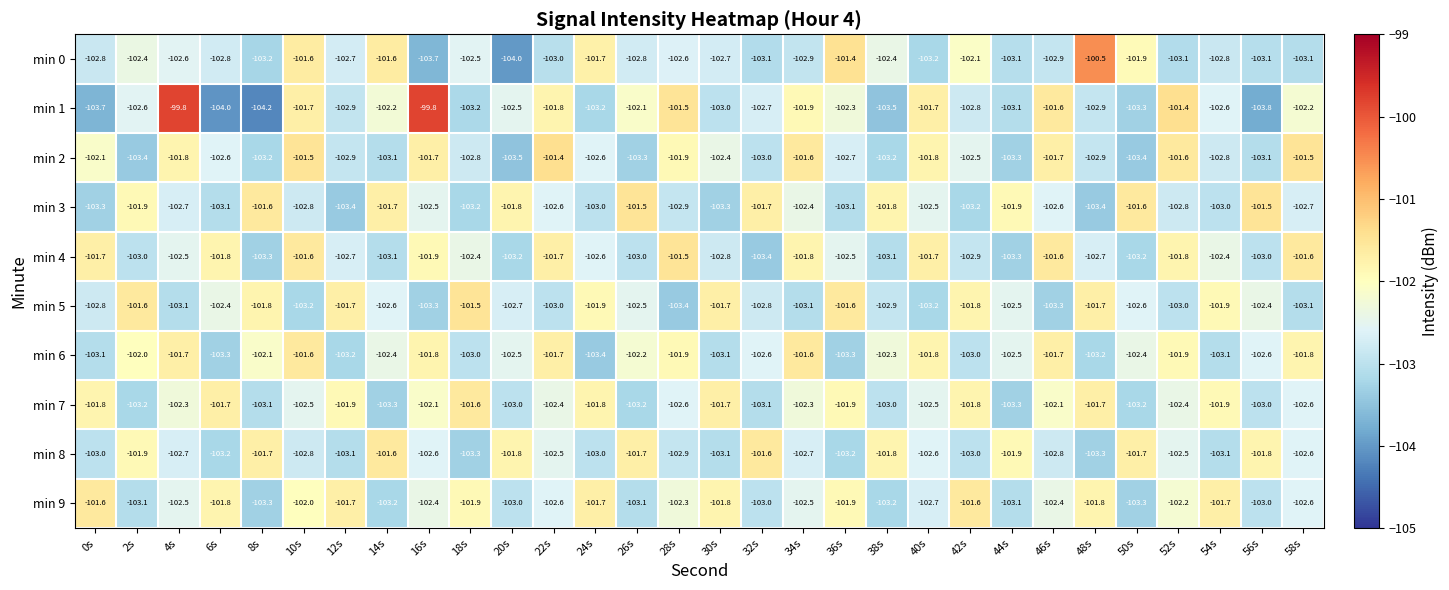

What is the total value across all series at 18s?

-1025.4